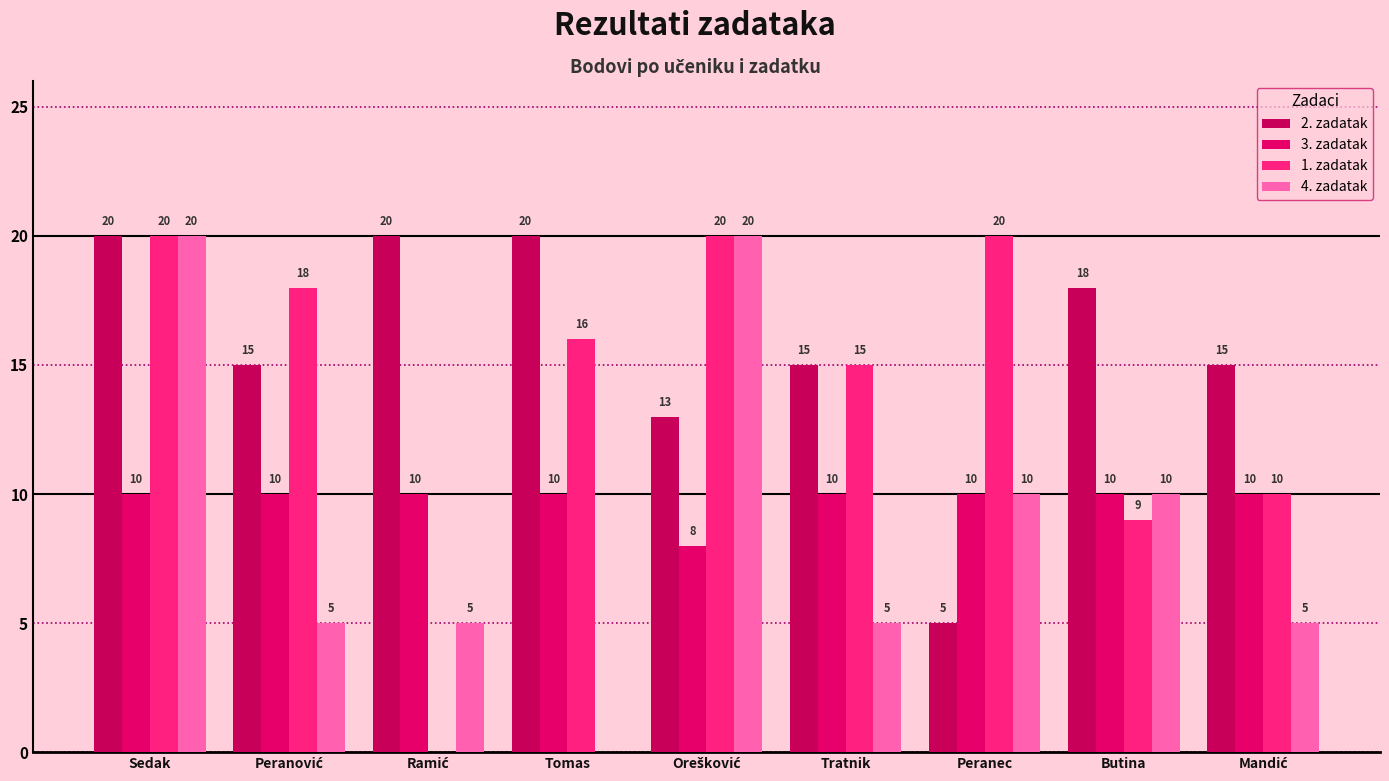

What is the difference between the highest and lowest values at Ramić?

20